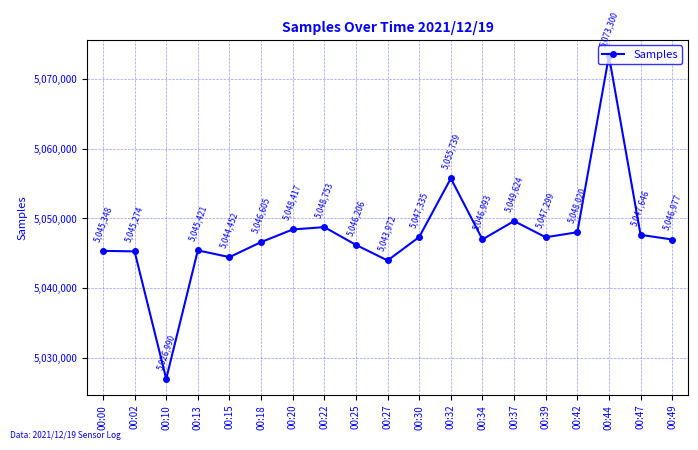

At which label is the value closest to 5050145?

00:37